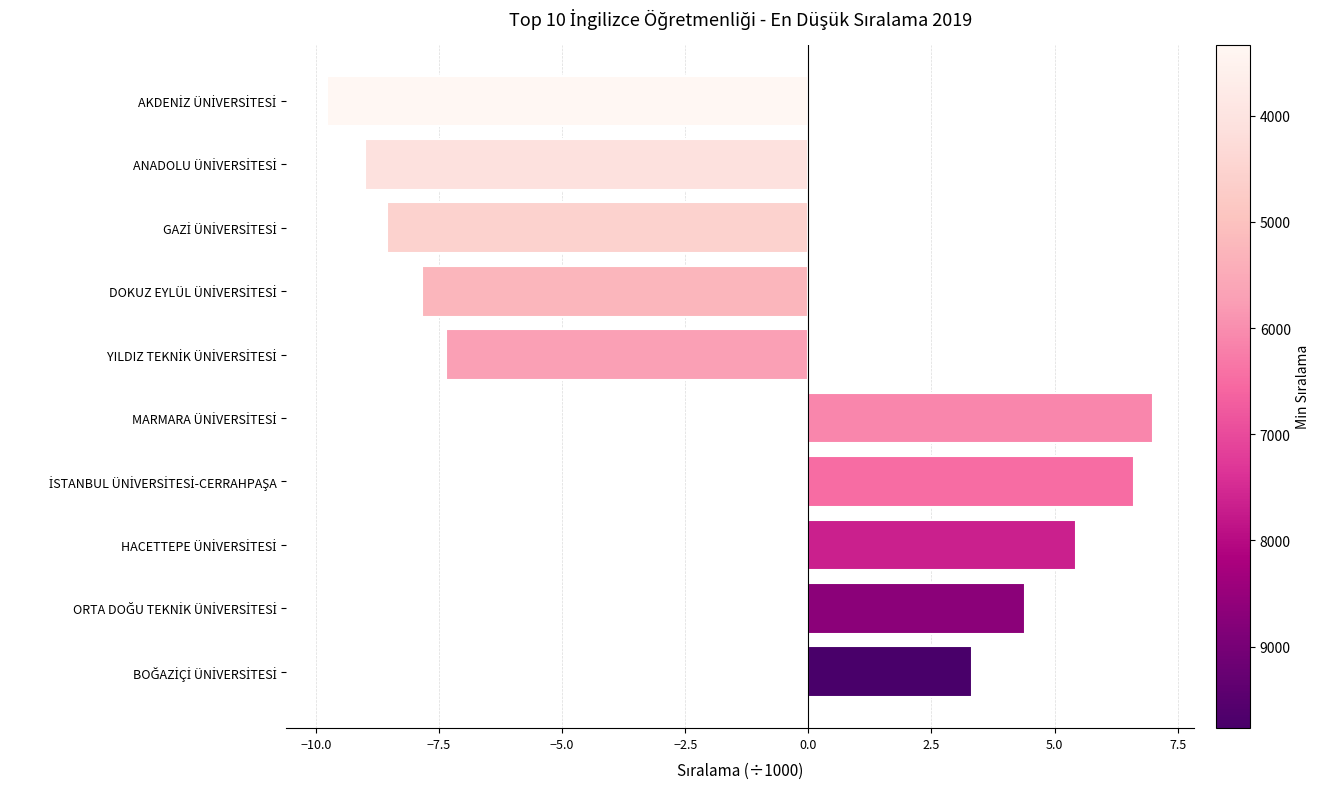

Does the chart contain stacked bars?

No